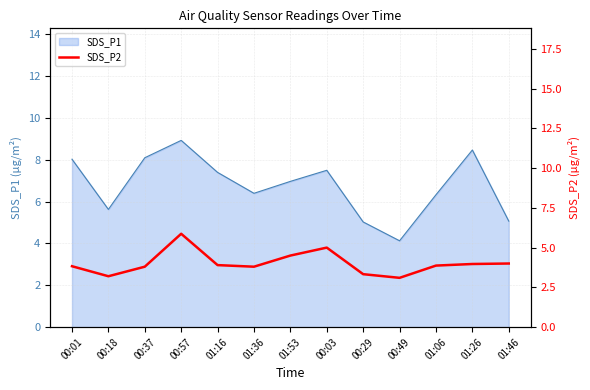

What position from the right is 00:57?

10